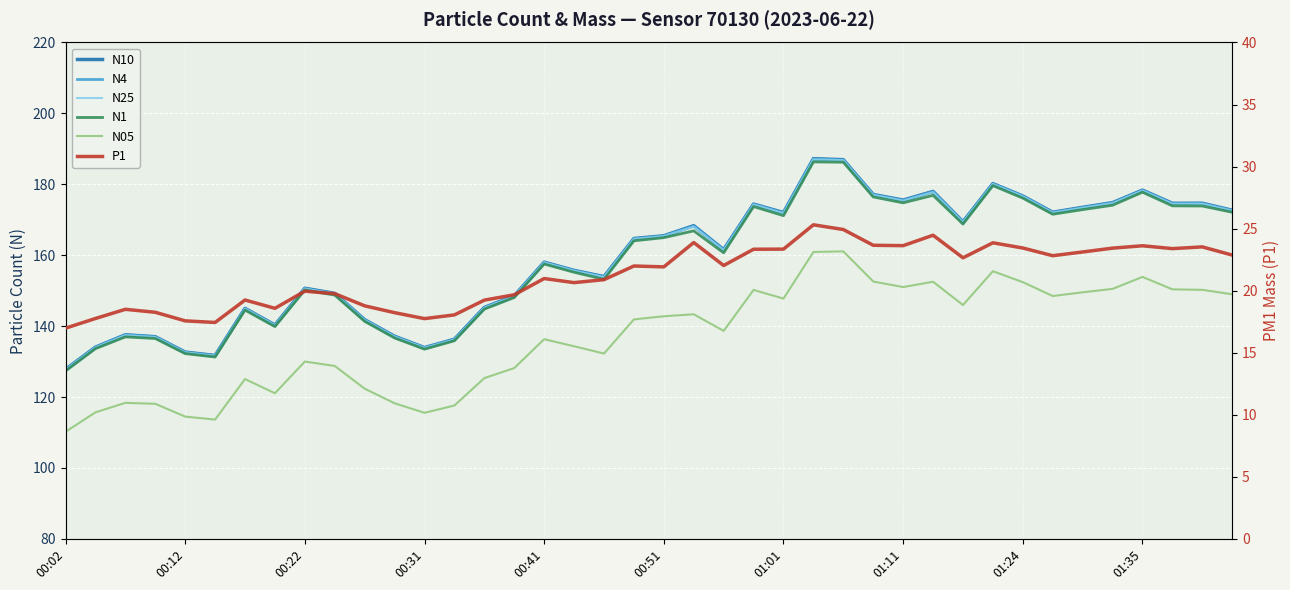

Is it true that N05 equals 35.8 at 00:22?

False